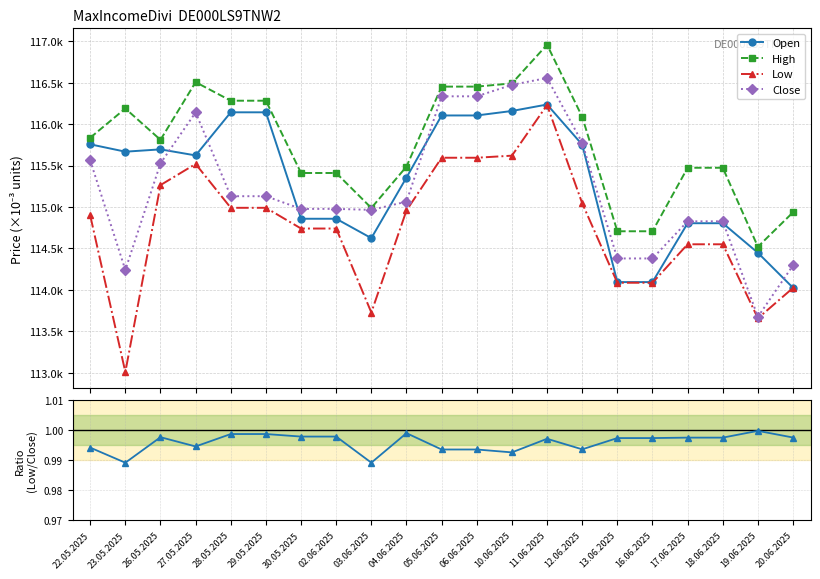

True or false: Low has a value of 114740.0 at 30.05.2025.

True